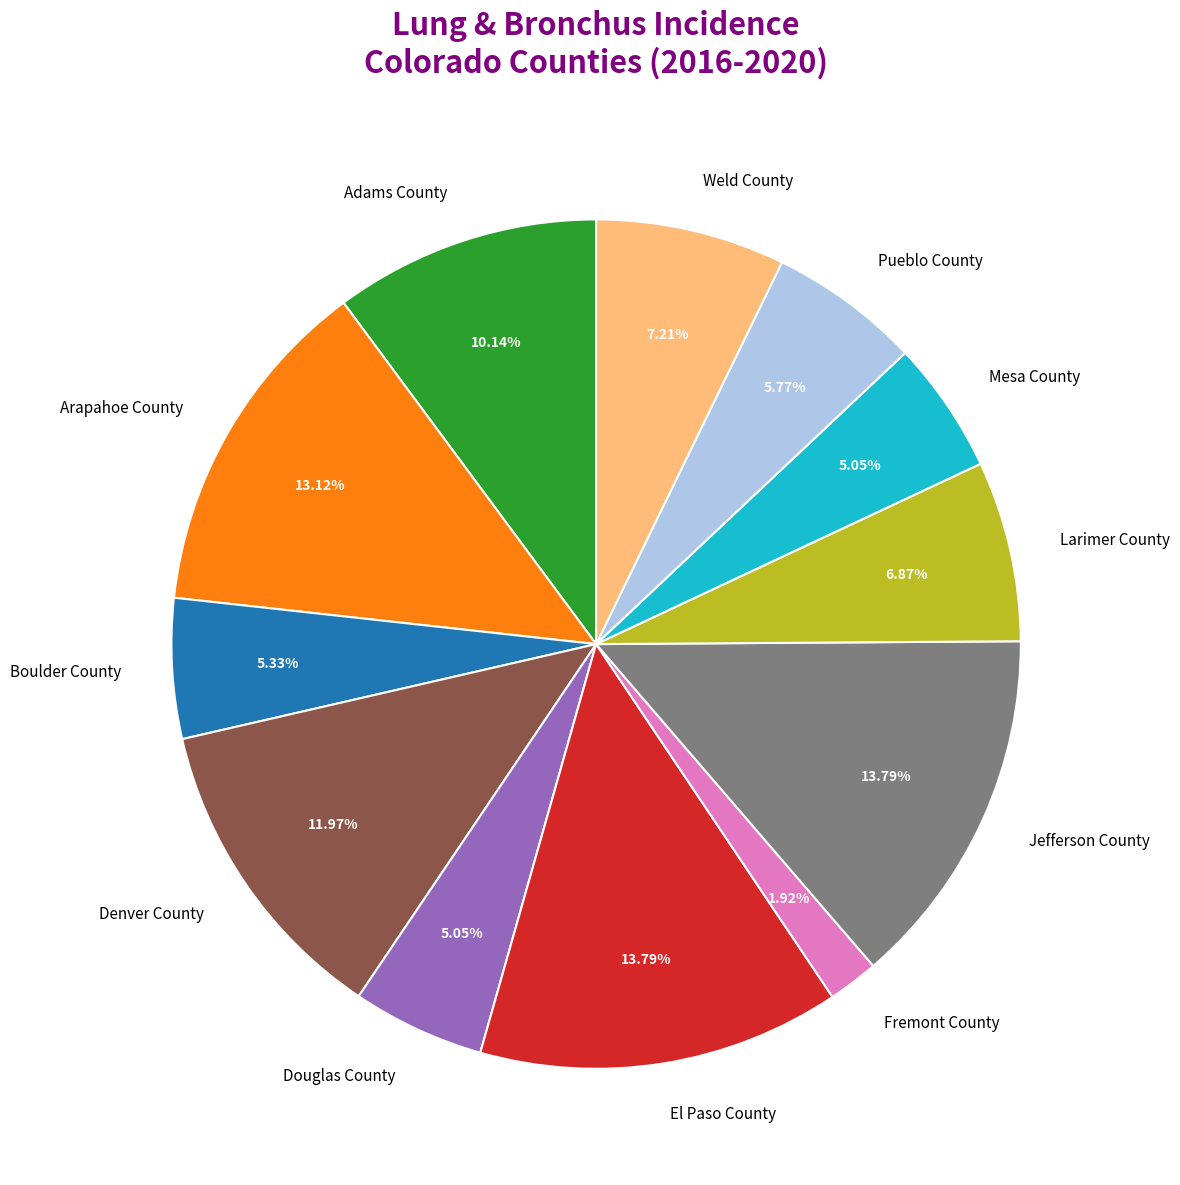

What is the ratio of the value at Denver County to the value at Arapahoe County?

0.9